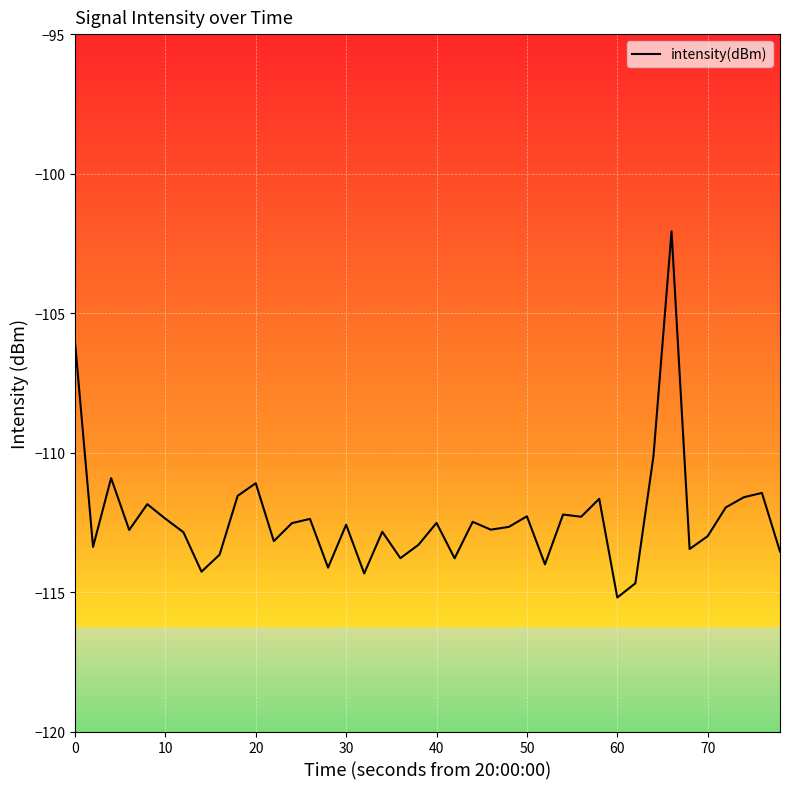

How many lines are shown in the chart?

1